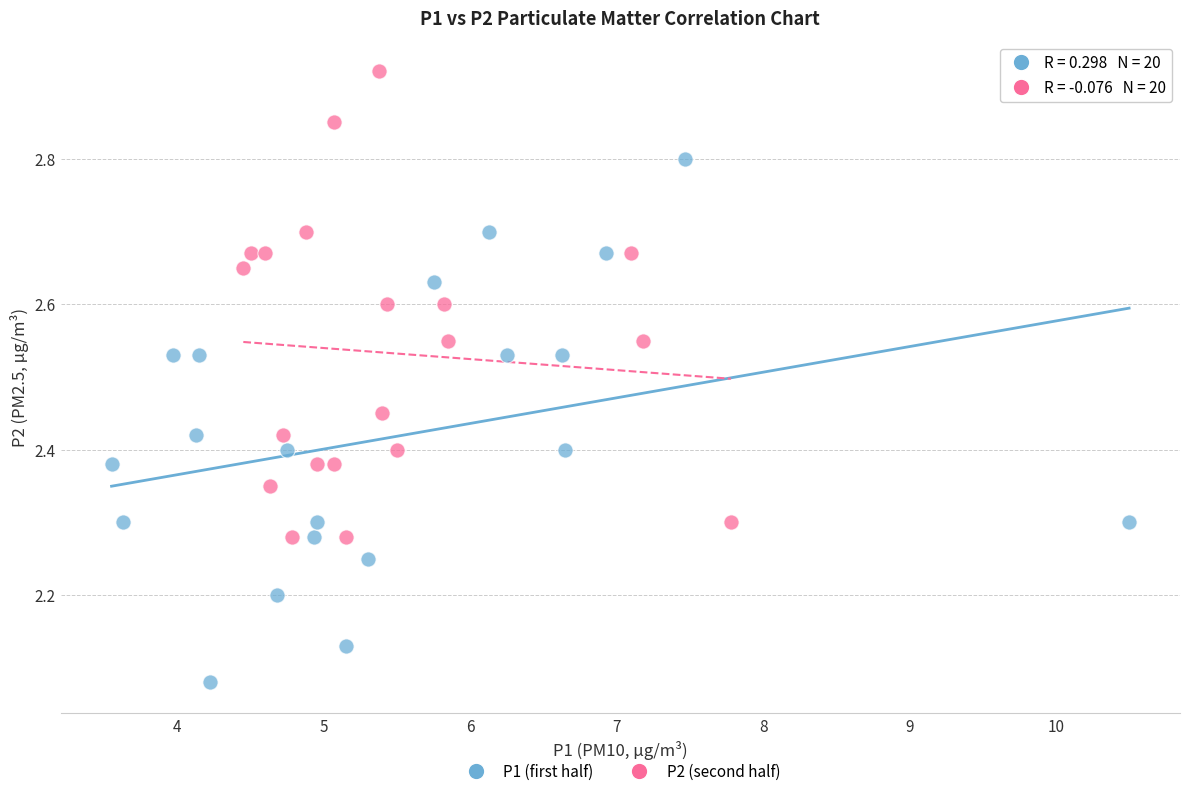

Which series has the largest Y range (max minus min)?

P1 (first half)